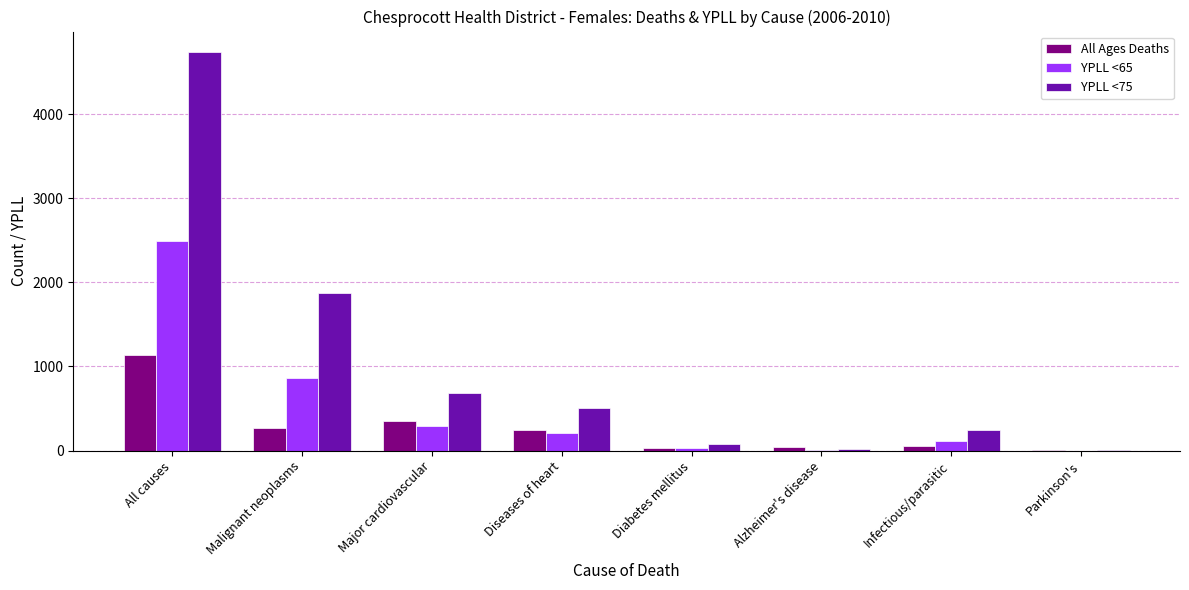

What is the highest value of the All Ages Deaths series?

1134.0